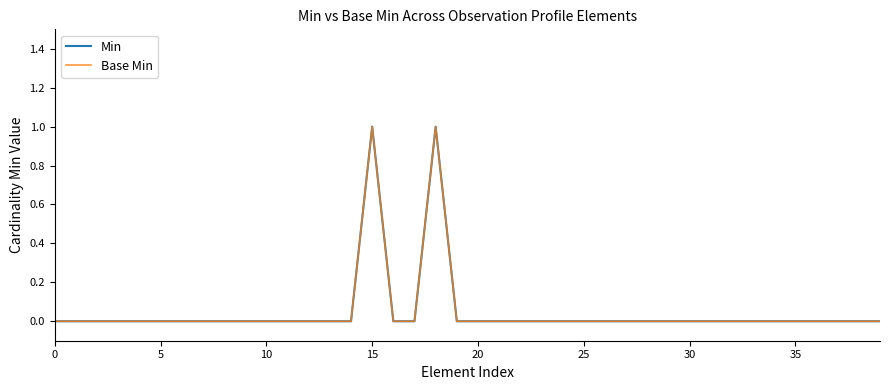

True or false: Base Min and Min intersect in this chart.

False